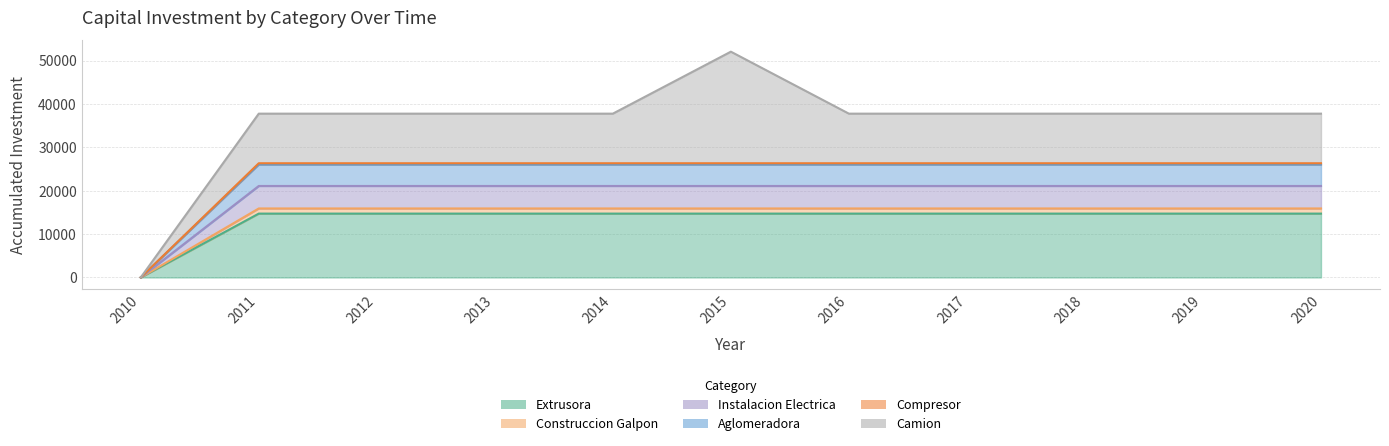

Does the chart have visible grid lines?

Yes